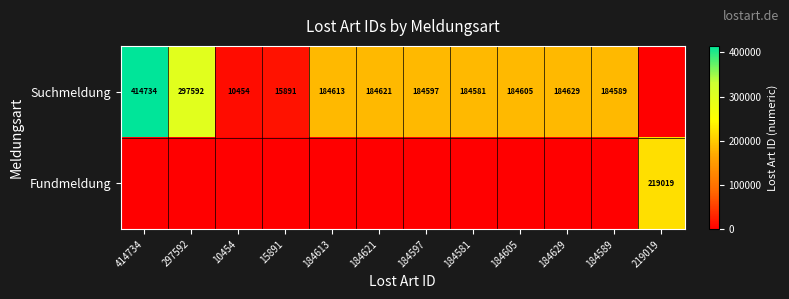

The Suchmeldung series shows 184581 at 184581. True or false?

True